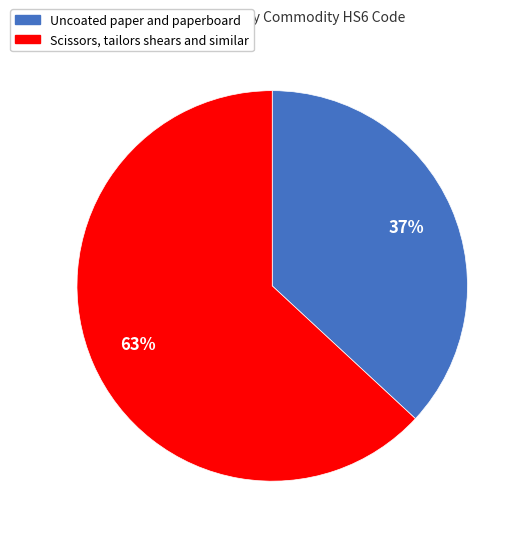

What is the ratio of the value at Scissors, tailors shears and similar to the value at Uncoated paper and paperboard?

1.7